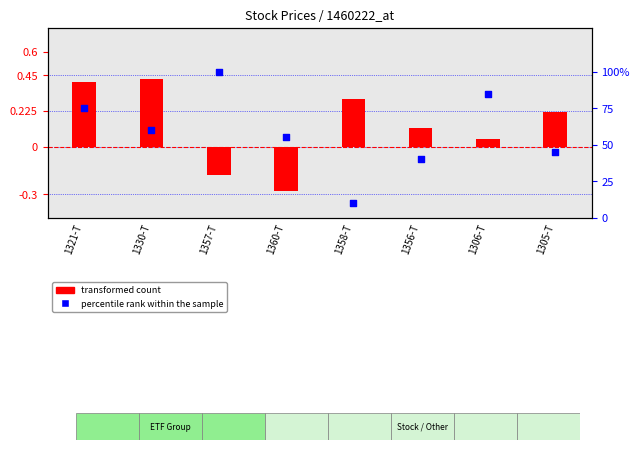

At which category is the sum across all series the highest?

1357-T